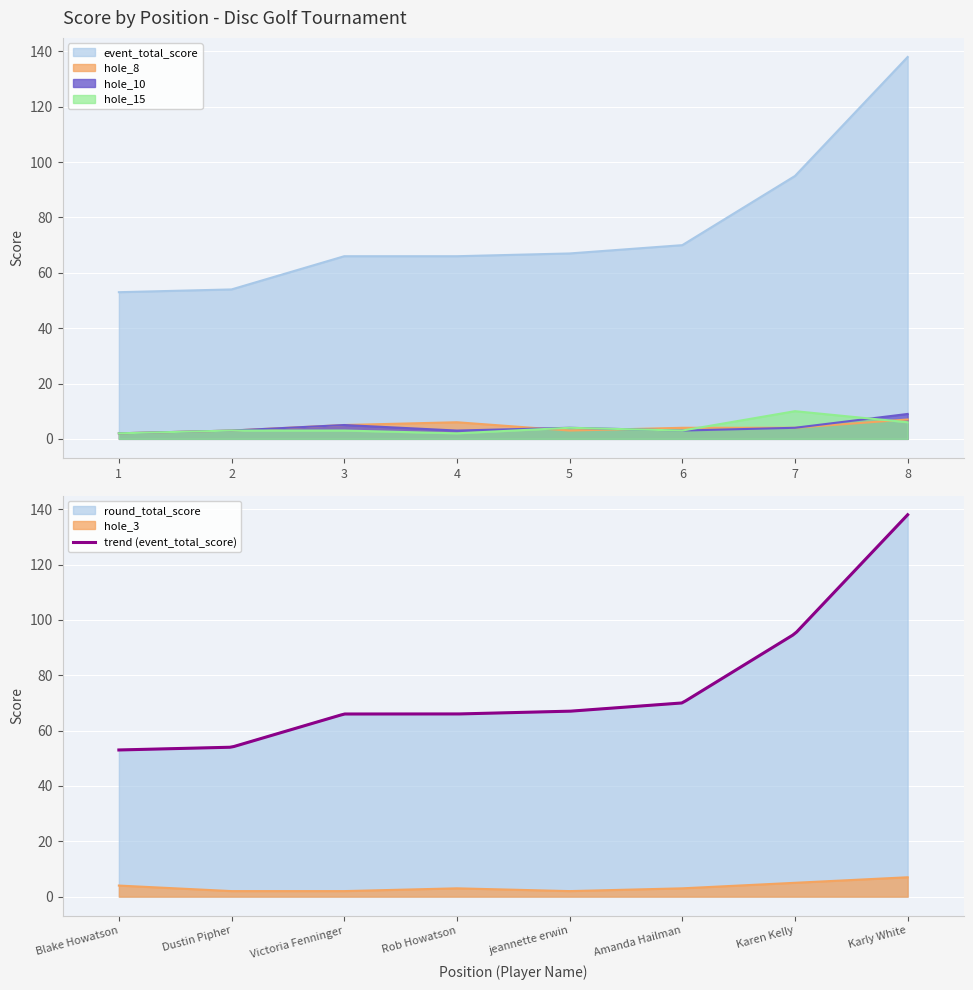

What is the average value of the hole_10 series?

4